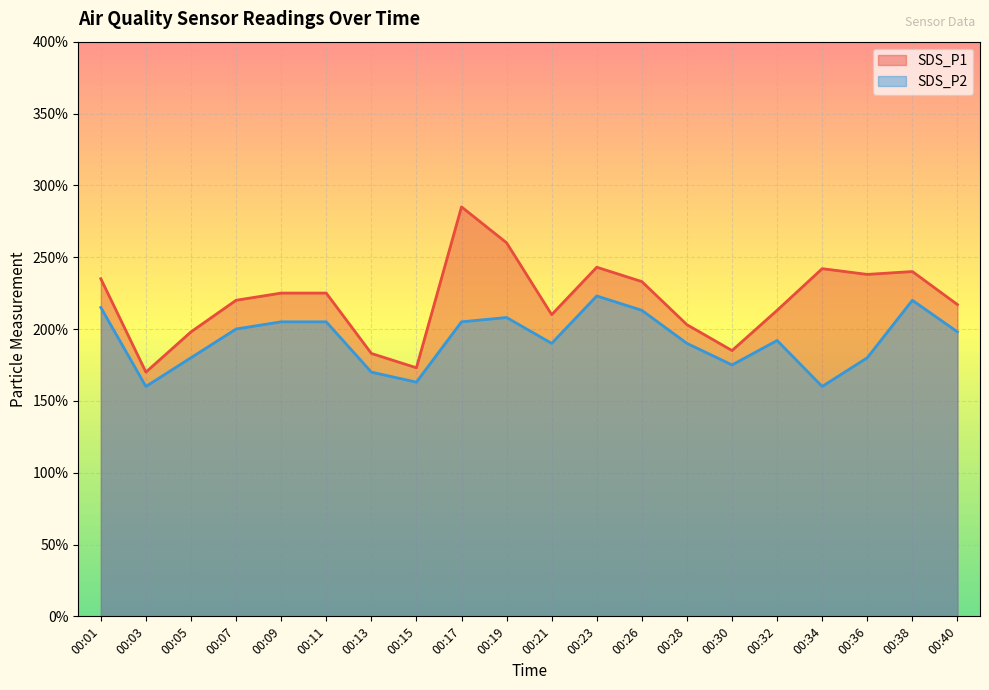

What is the lowest value of the SDS_P2 series?

1.6